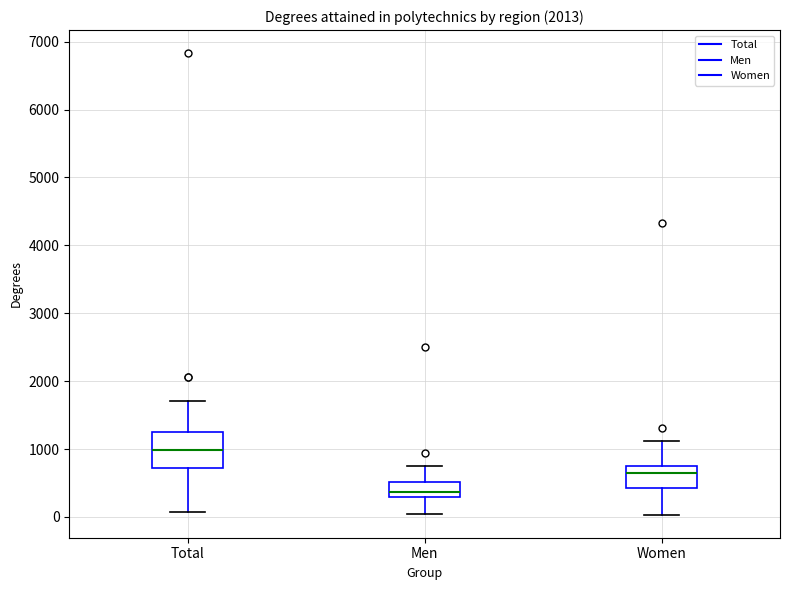

Reading left to right, read every box against the y-axis: the position of its median line, the range the box covers, and the ends of its whiskers. The values are not printed on the chart, so give them approximately, as read against the axis.

Total: median 1000, box 700 to 1200, whiskers 100 to 1700
Men: median 400, box 300 to 500, whiskers 0 to 800
Women: median 600, box 400 to 800, whiskers 0 to 1100